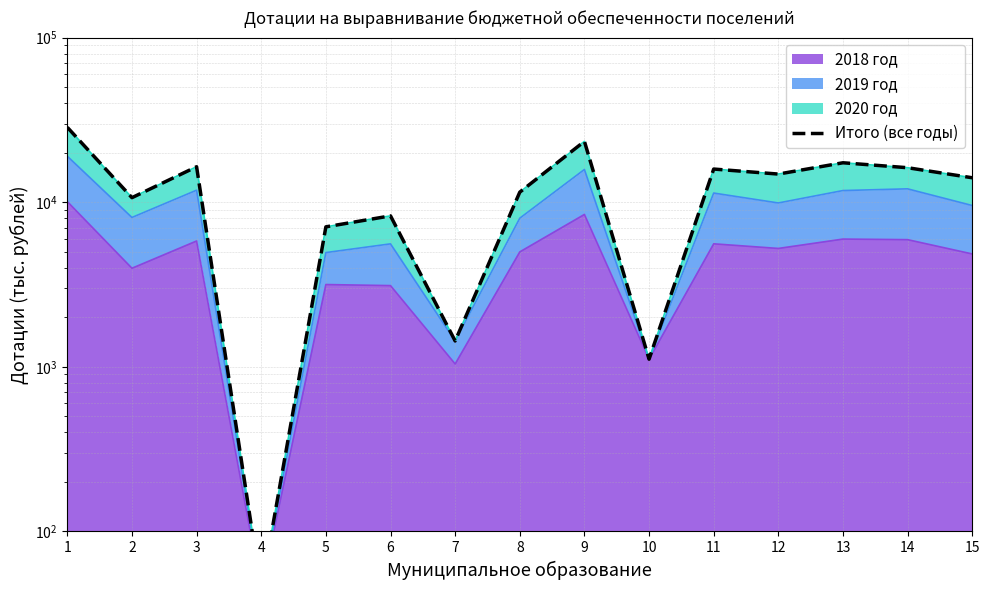

What is the value of the 2nd point from the left?

10662.3